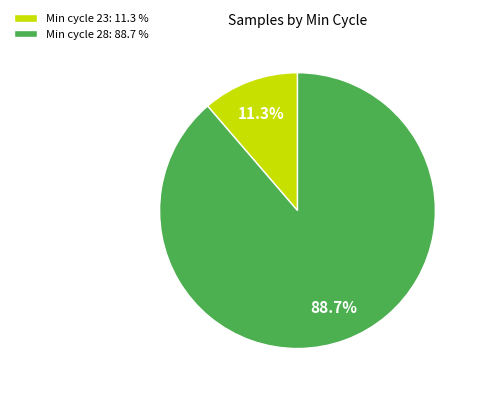

How much of the chart is everything except Min cycle 23: 11.3 %?

88.7%